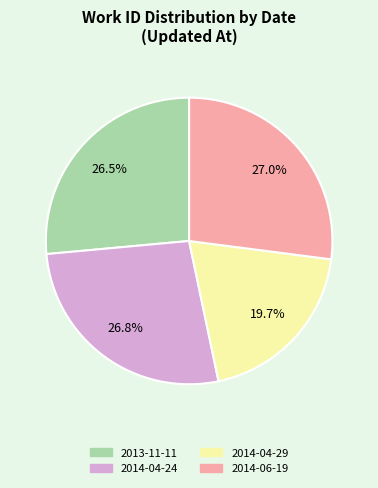

Which category has the smallest portion of the pie?

2014-04-29